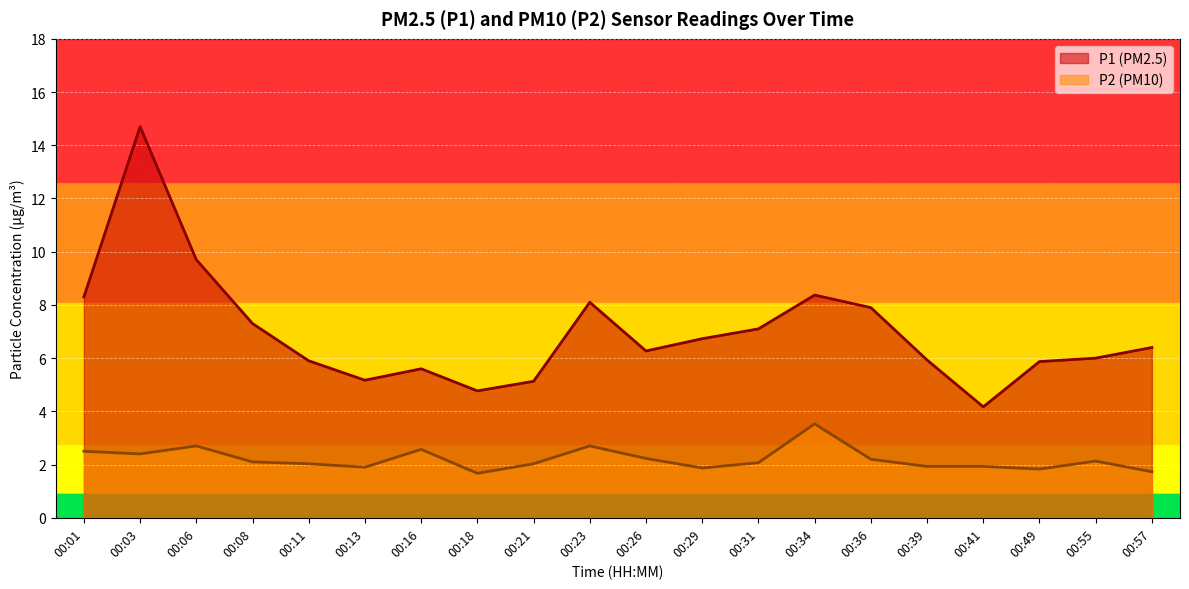

Where is P1 nearest to the value 9?

00:34